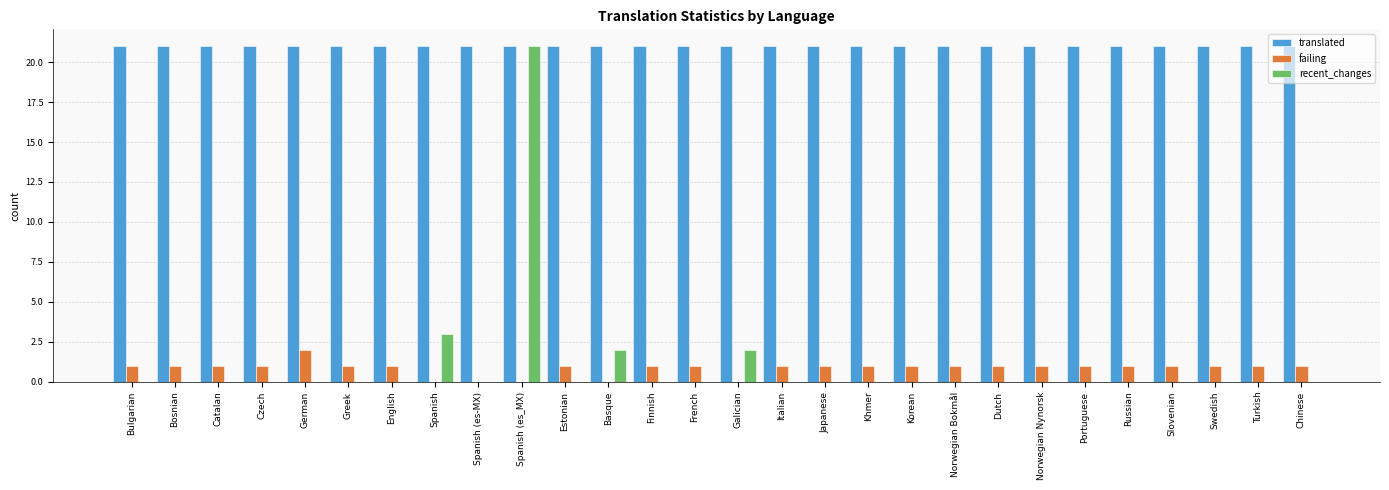

At which category is the sum across all series the highest?

Spanish (es_MX)